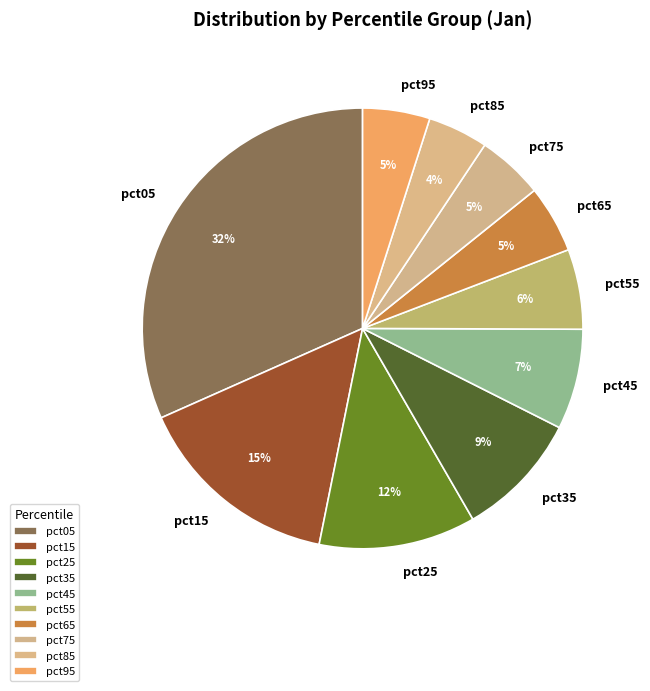

What percentage is the pct15 slice, to the nearest percent?

15%